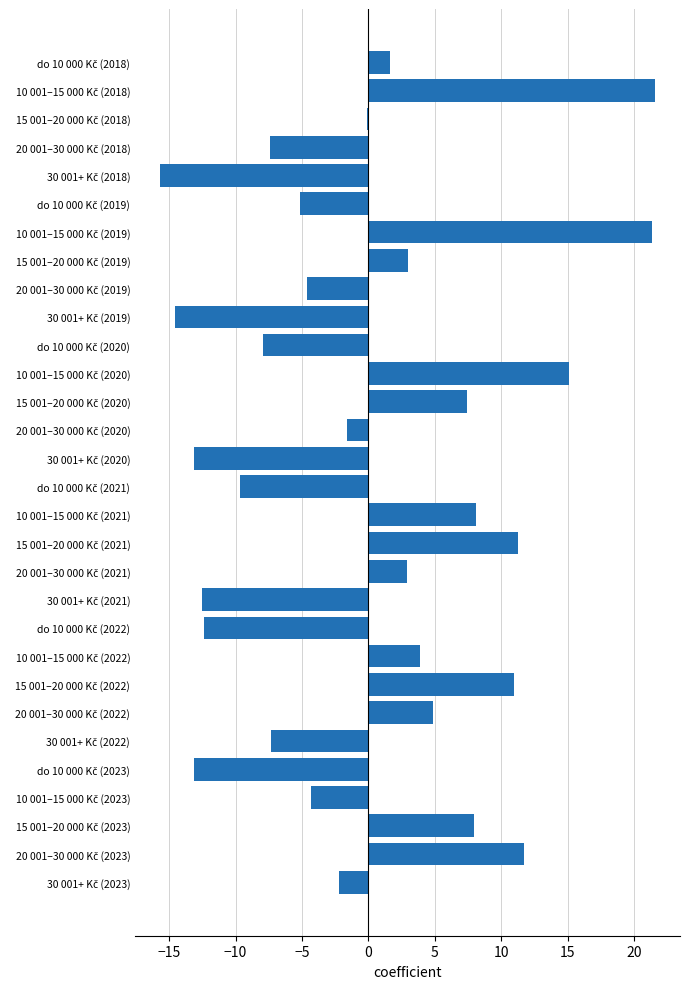

What is the greatest value displayed?

21.6